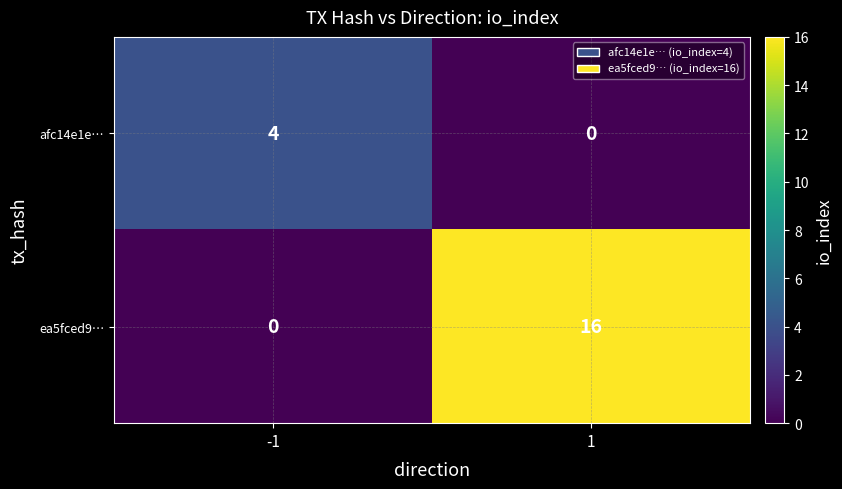

Reading left to right, what are all the values shown in this chart?

afc14e1e…: 4	0
ea5fced9…: 0	16